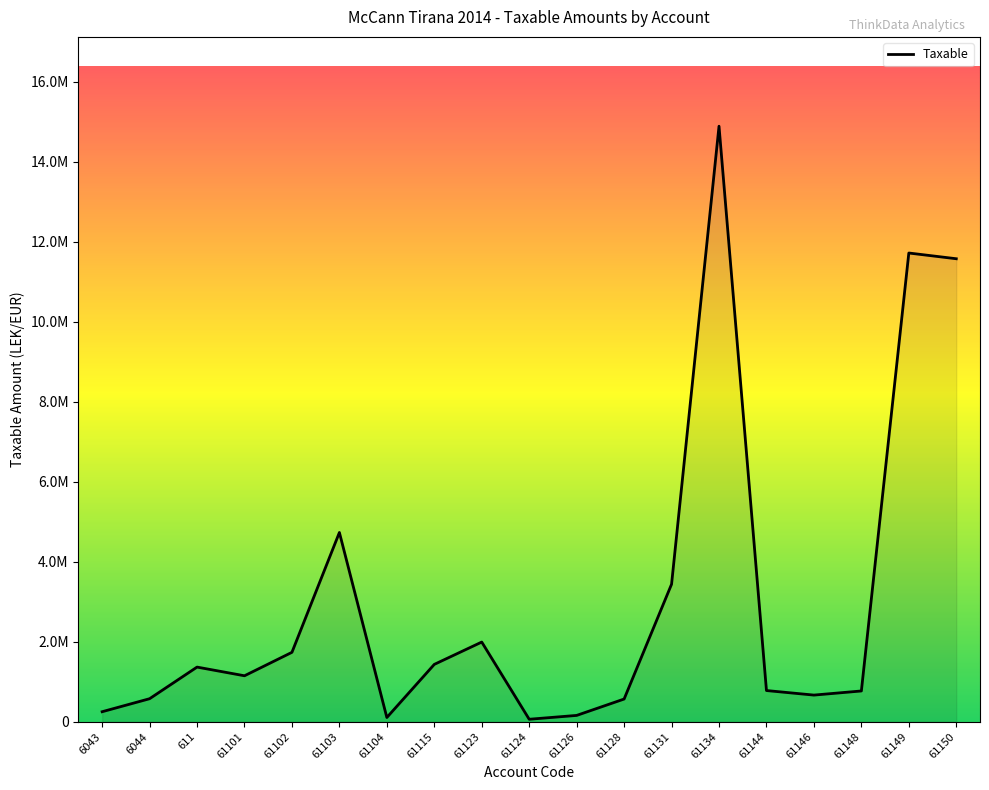

Does the chart have visible grid lines?

No